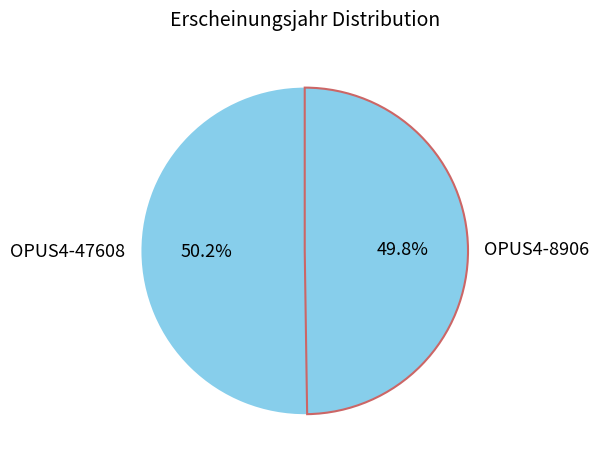

Is there any slice that represents more than half of the pie?

Yes